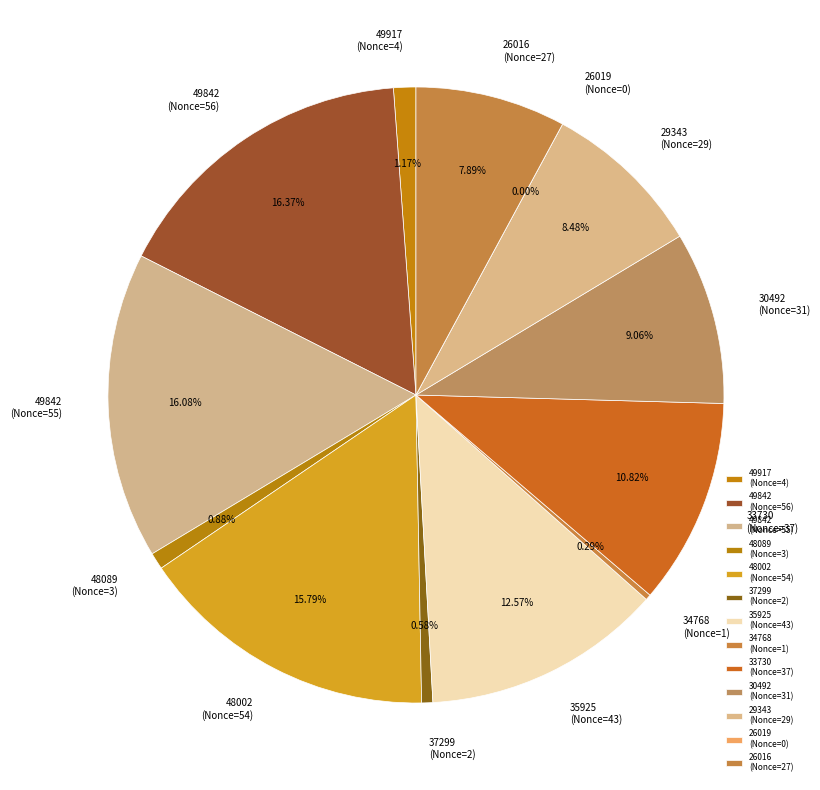

What percentage is the 48002 slice, to the nearest percent?

16%